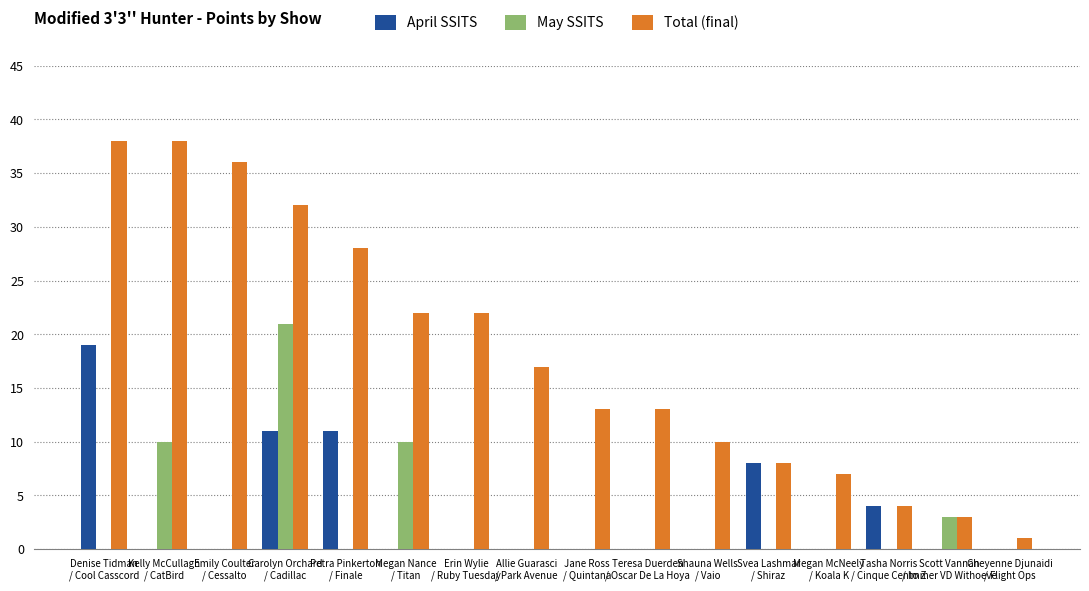

How many groups of bars are there?

16